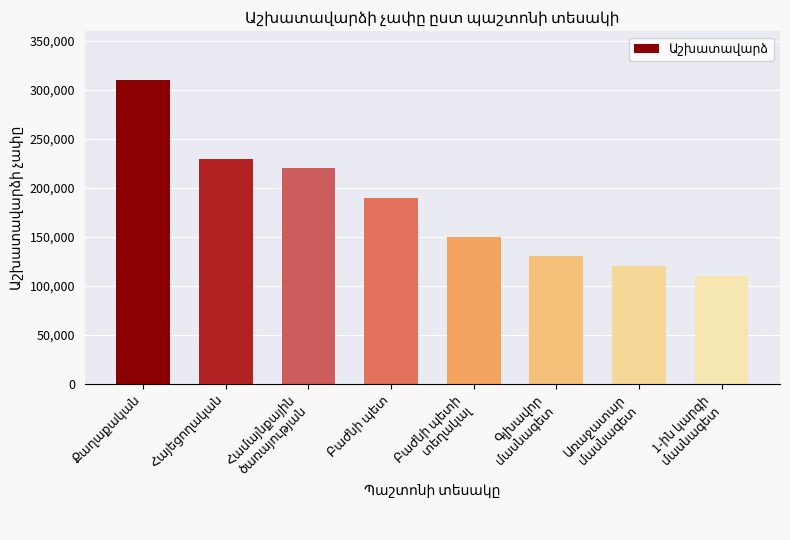

What is the minimum value shown in the chart?

110000